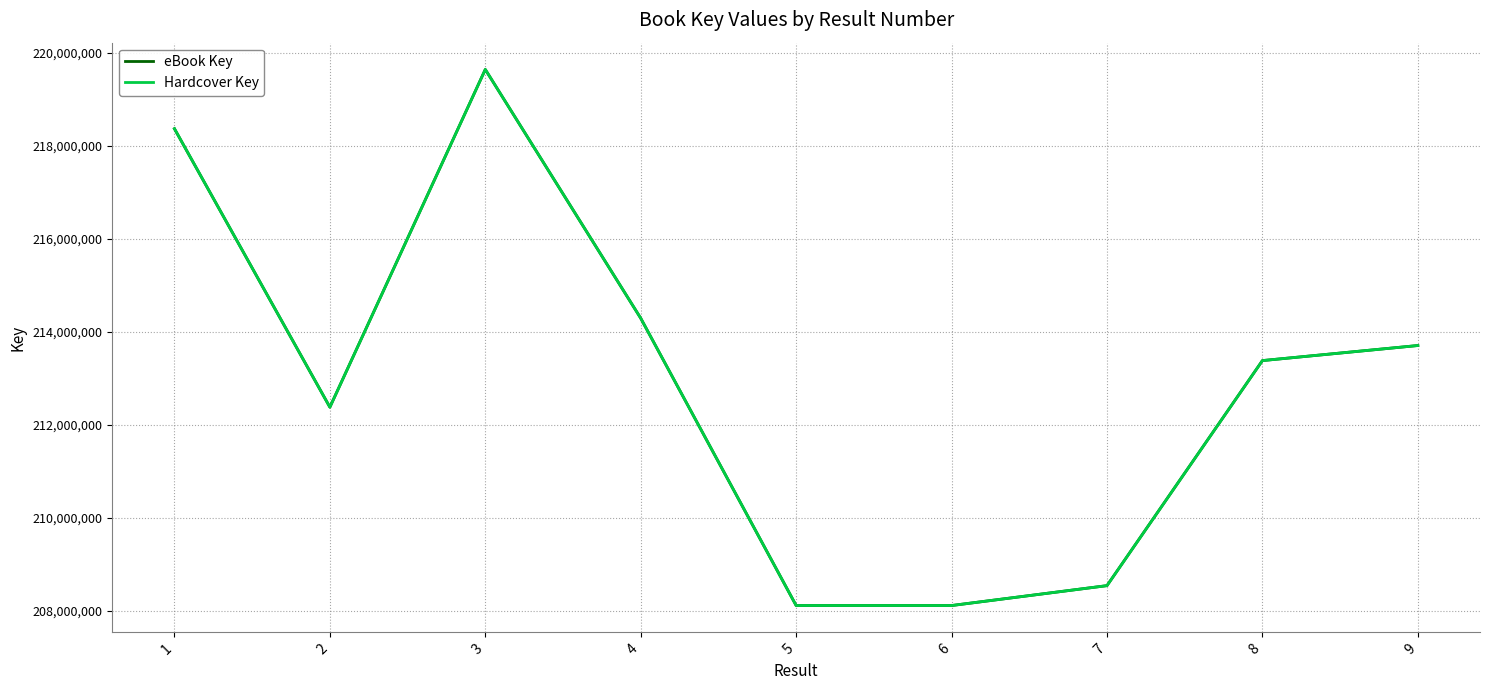

Is it true that Hardcover Key equals 297564710 at 9?

False